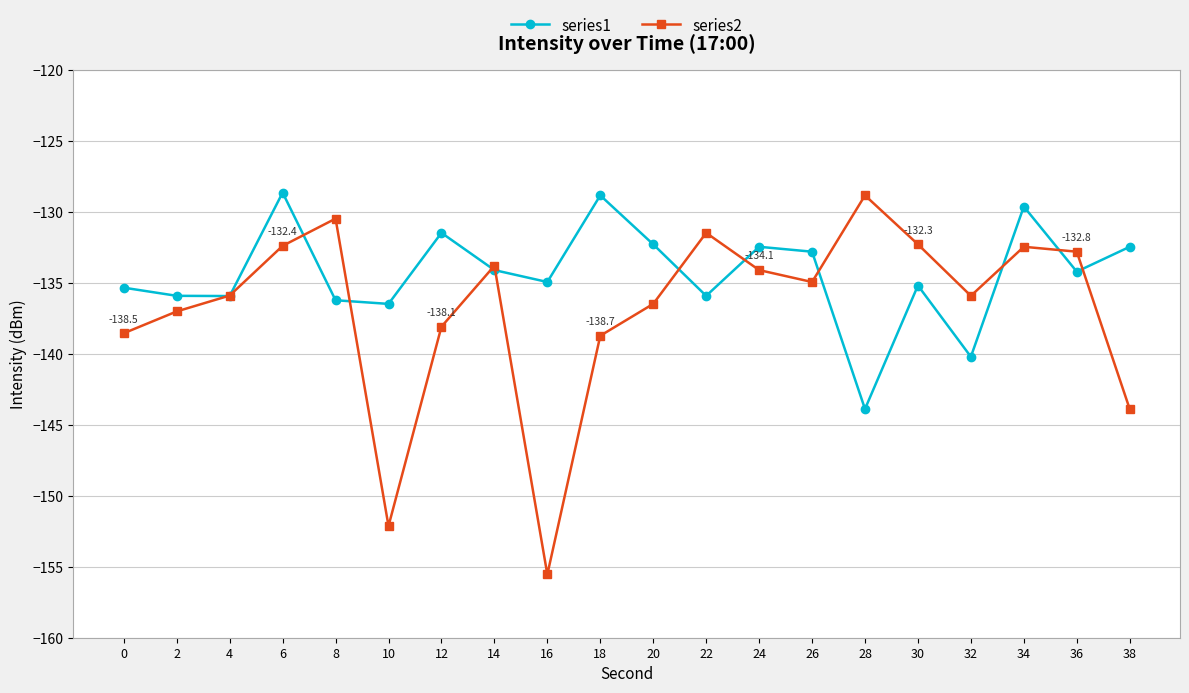

In series1, how many points are higher than both neighbors (excluding endpoints)?

6